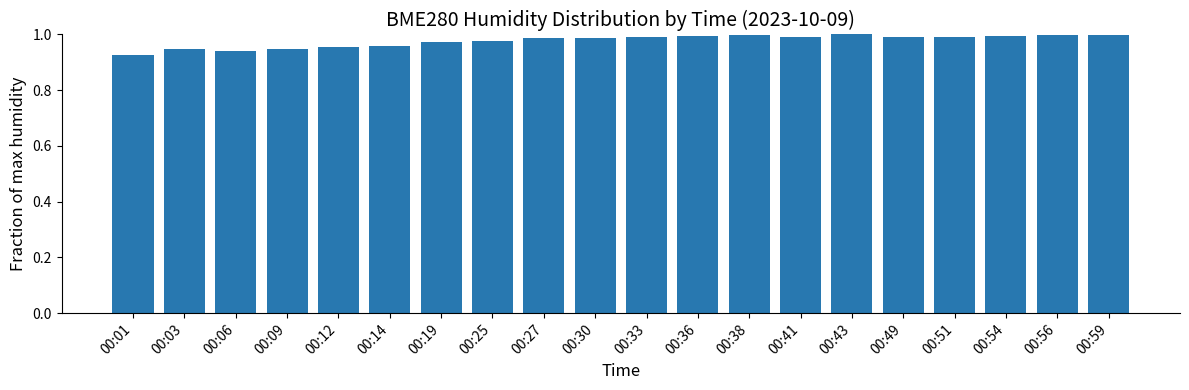

Are the bars horizontal?

No